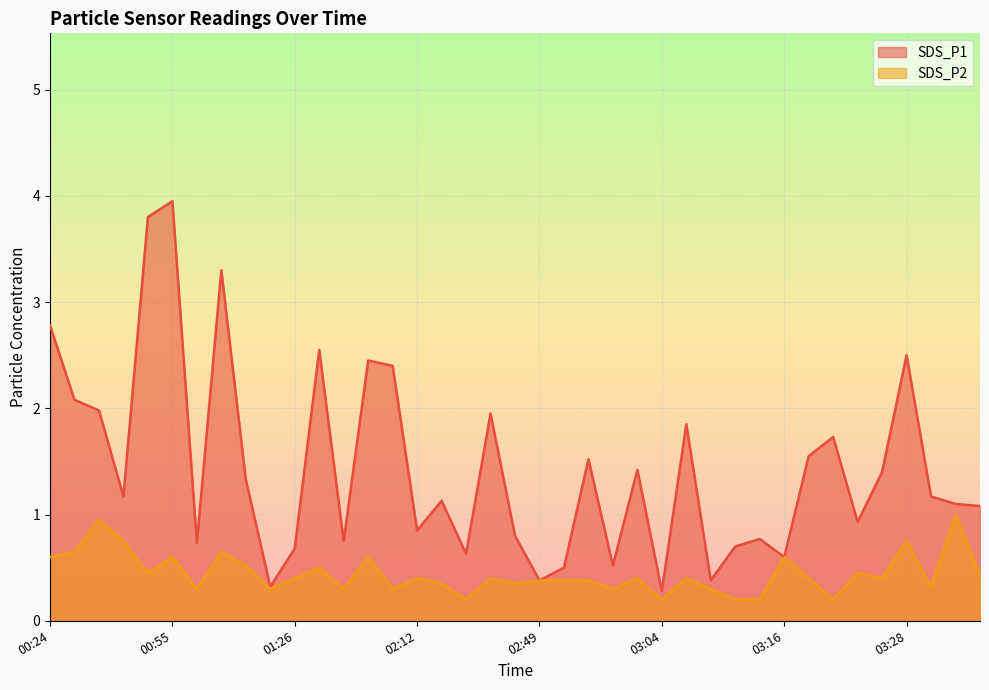

Is the value of SDS_P1 at 03:04 greater than the value of SDS_P2 at 00:55?

No